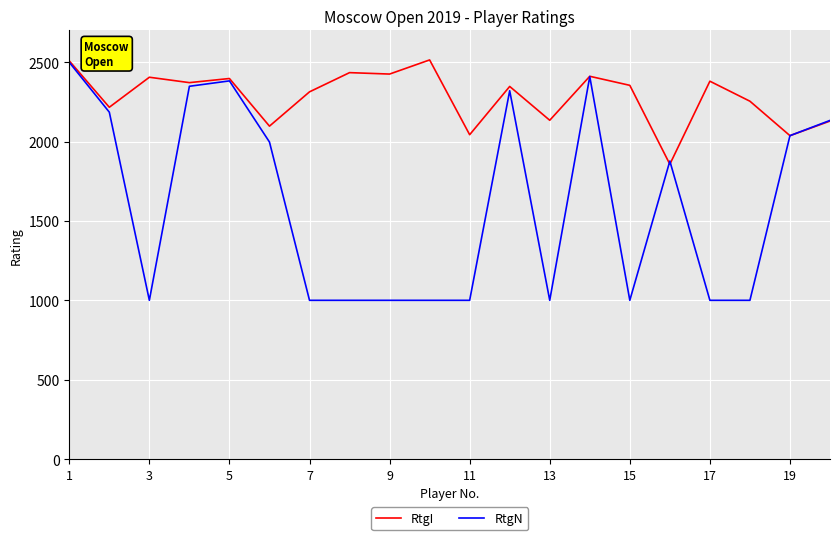

Is this an area chart (filled region under the line)?

No